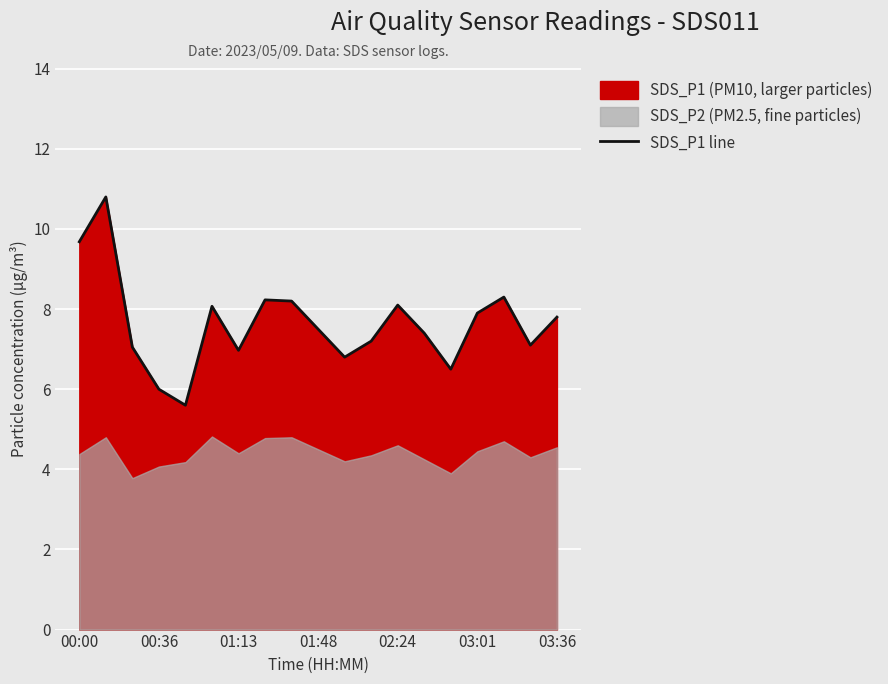

Is it true that SDS_P1 line equals 10.6 at 03:36?

False